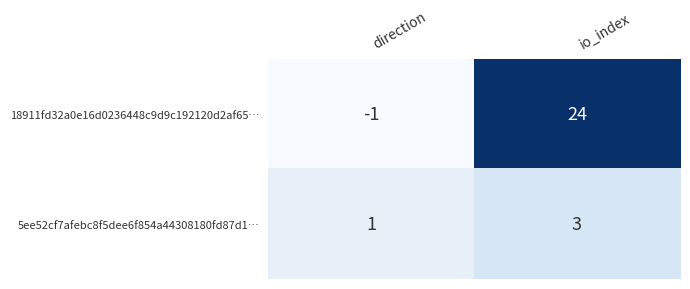

At which category does the chart reach its minimum across all series?

direction